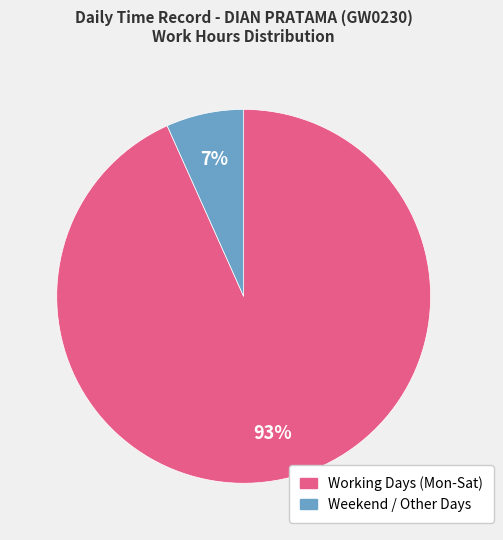

Is there a majority slice in this chart?

Yes